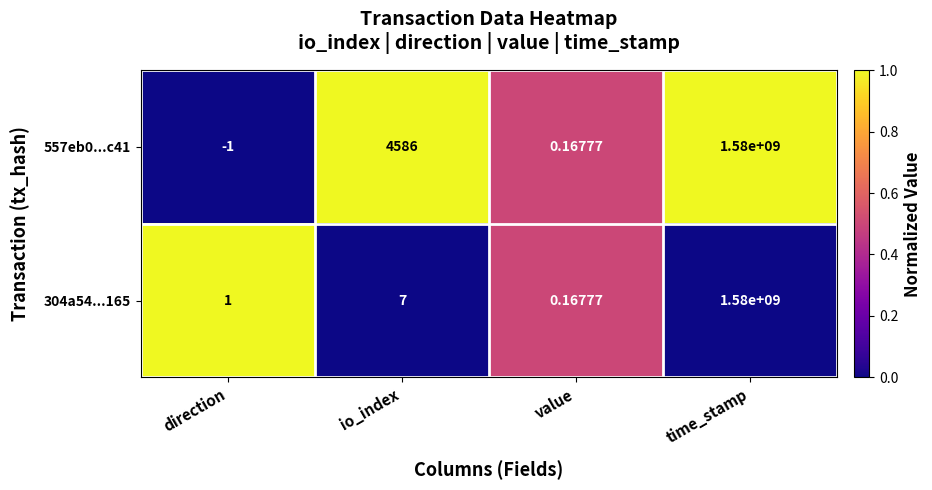

List the labels in order of 557eb0...c41 value, smallest first.

direction, value, io_index, time_stamp